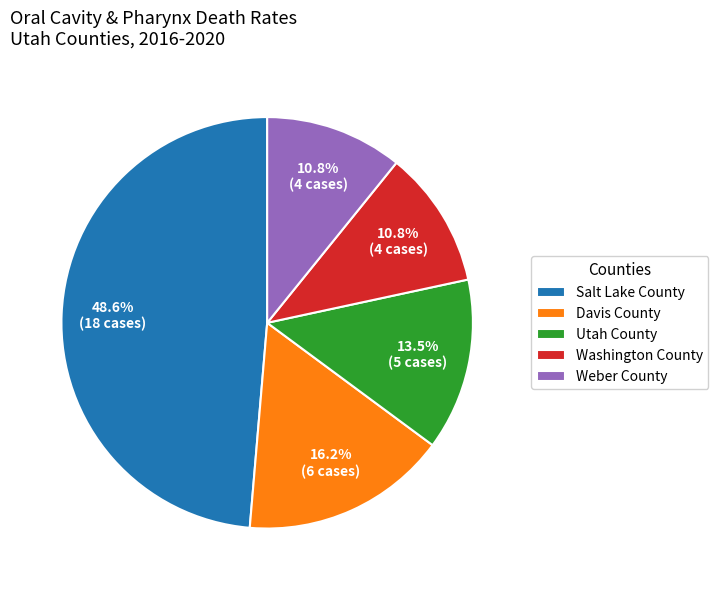

Which slice is the largest?

Salt Lake County